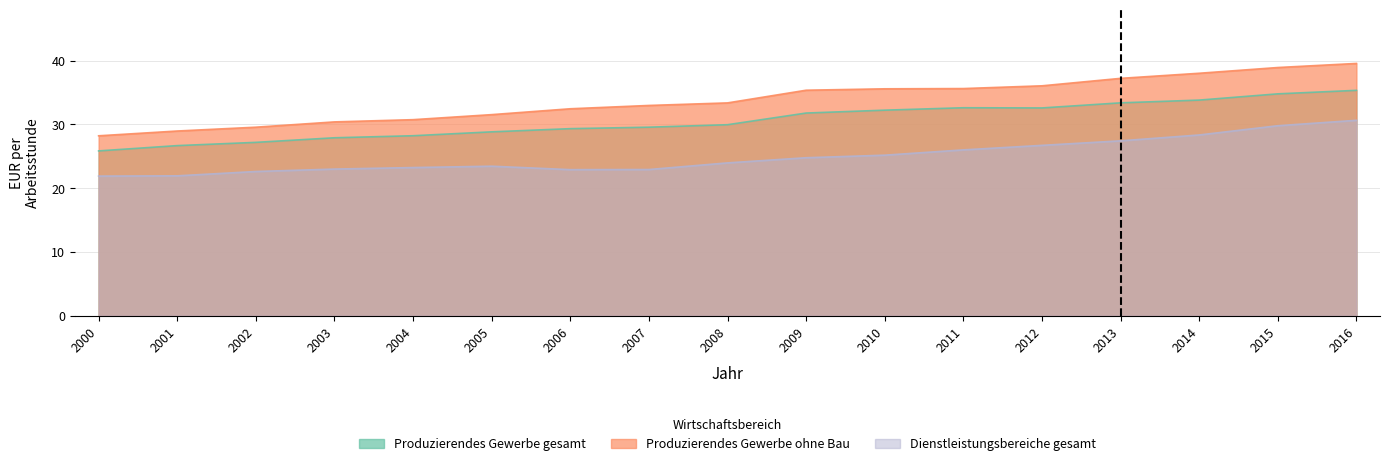

Does the chart have visible grid lines?

Yes